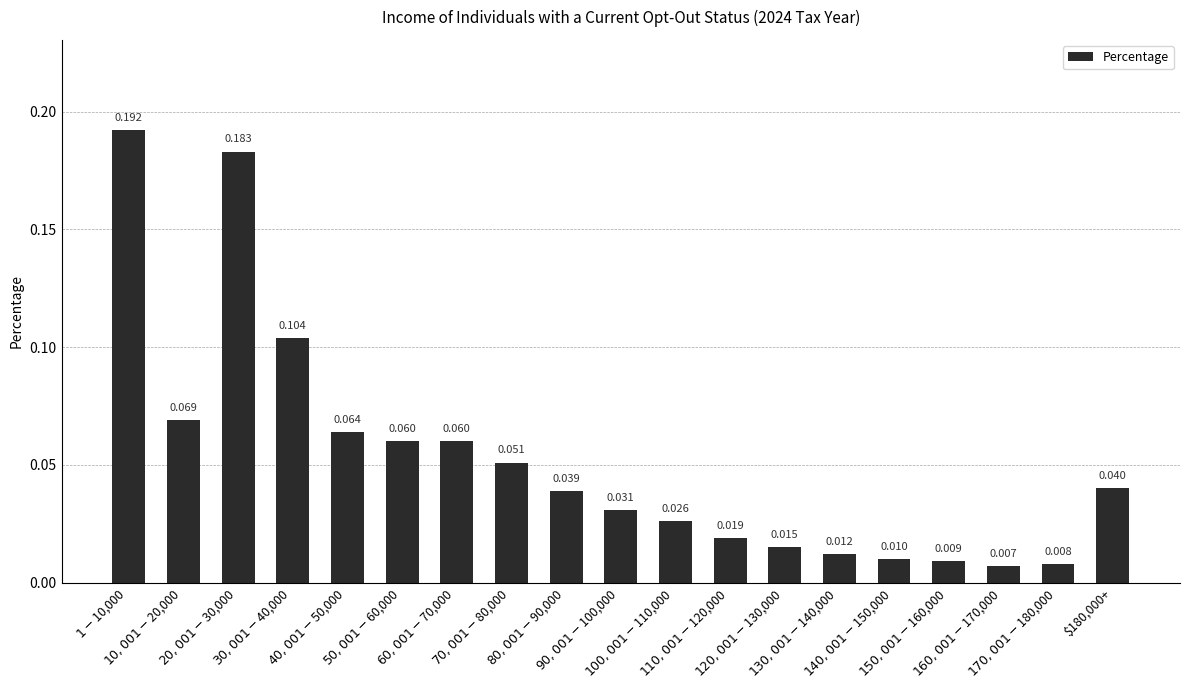

List the labels in order of value, largest first.

$1 - $10,000, $20,001 - $30,000, $30,001 - $40,000, $10,001 - $20,000, $40,001 - $50,000, $50,001 - $60,000, $60,001 - $70,000, $70,001 - $80,000, $180,000+, $80,001 - $90,000, $90,001 - $100,000, $100,001 - $110,000, $110,001 - $120,000, $120,001 - $130,000, $130,001 - $140,000, $140,001 - $150,000, $150,001 - $160,000, $170,001 - $180,000, $160,001 - $170,000